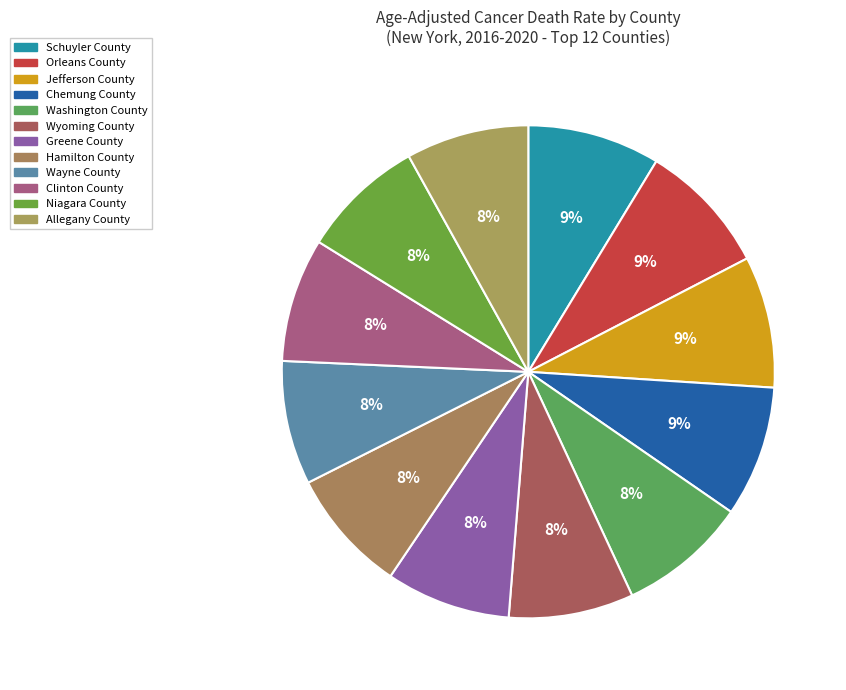

Count the number of slices in the pie.

12